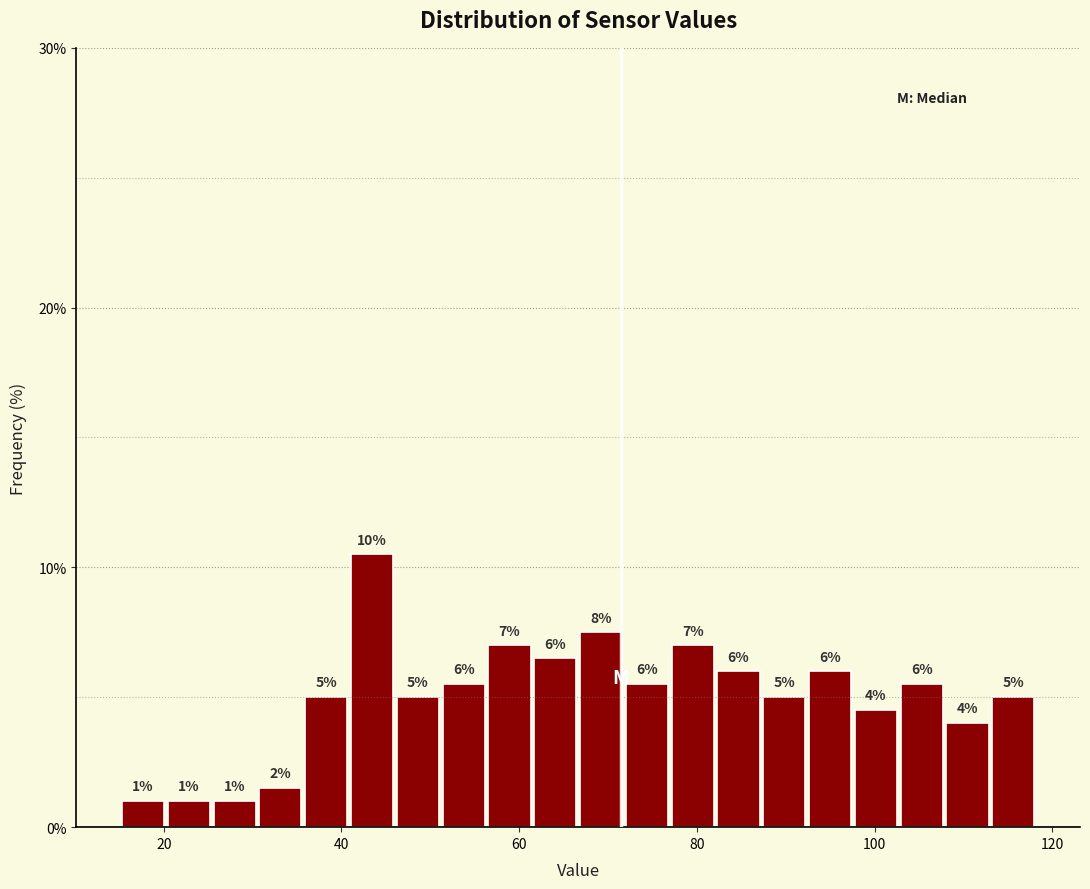

Around what value on the x-axis is the tallest bar? Give the approximate position of its centre, as read against the axis.

44